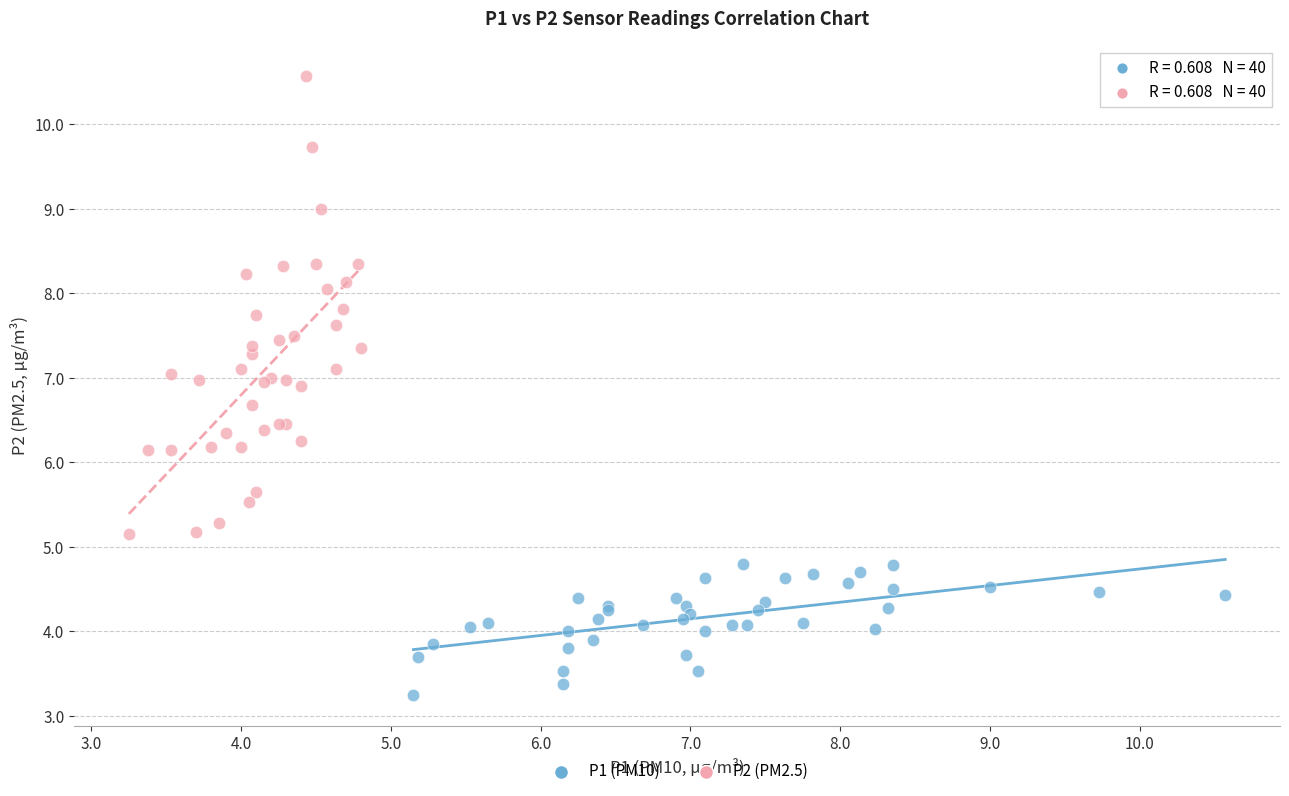

Which series has the largest Y range (max minus min)?

P2 (PM2.5)